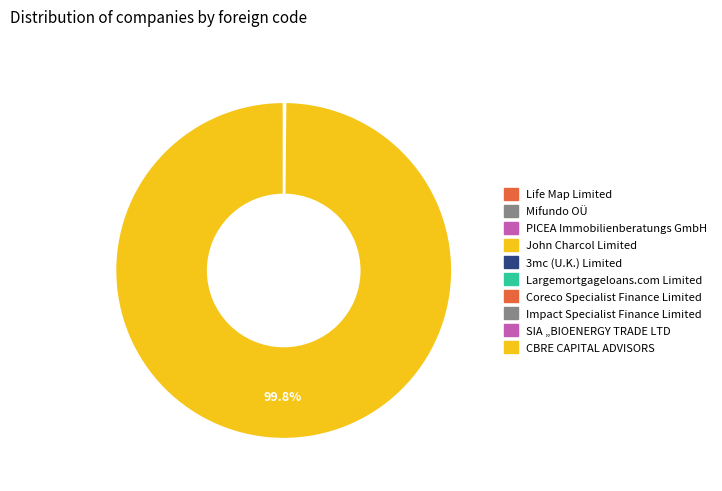

How much of the chart is everything except Largemortgageloans.com Limited?

100.0%